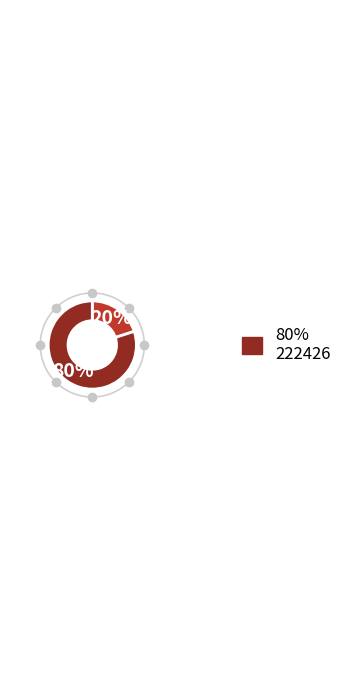

Which slice is the largest?

222426